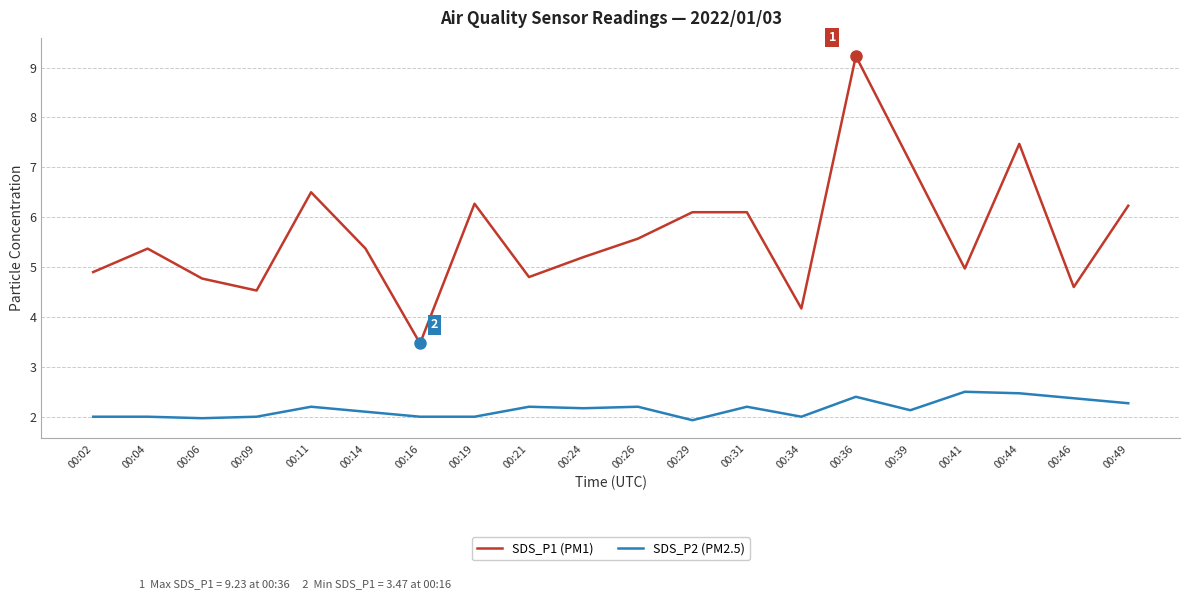

True or false: SDS_P2 (PM2.5) and SDS_P1 (PM1) intersect in this chart.

False